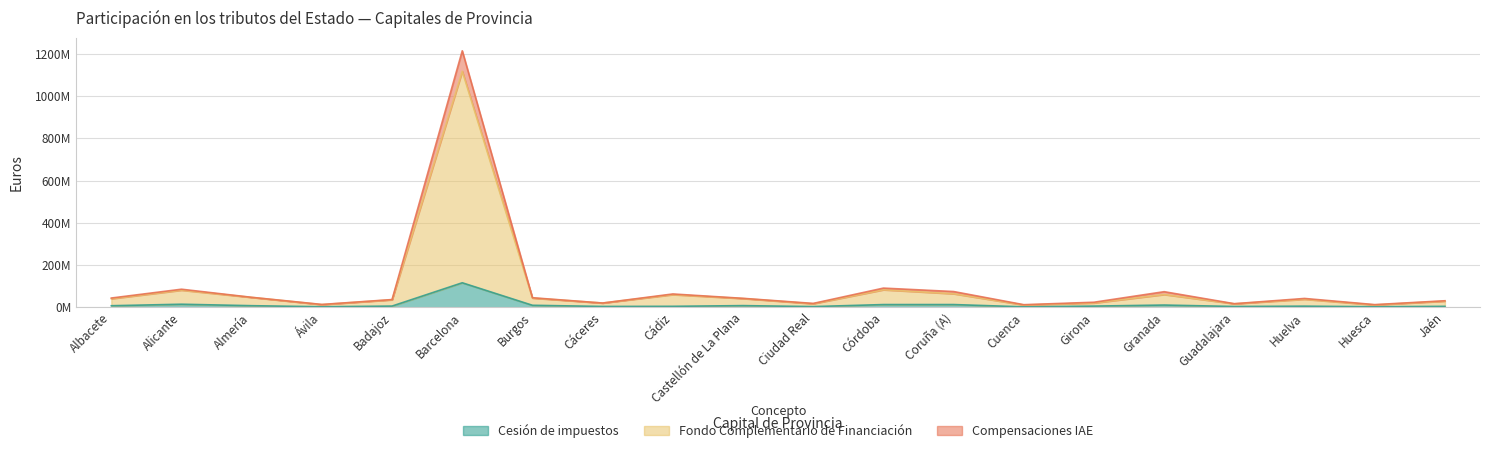

Does the chart have visible grid lines?

Yes